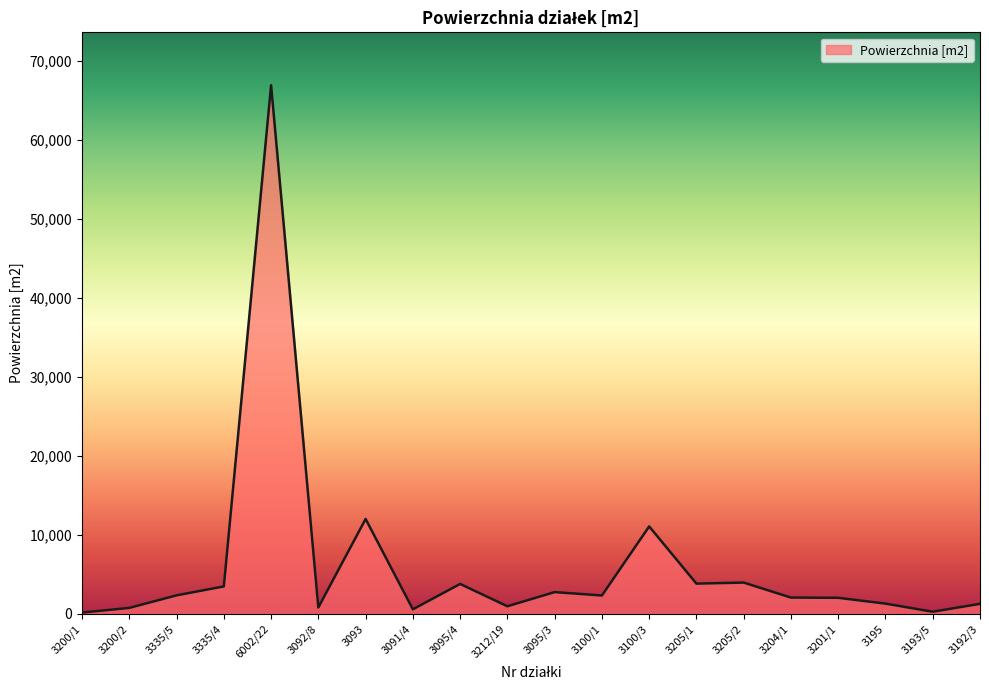

What is the maximum value shown in the chart?

66960.9